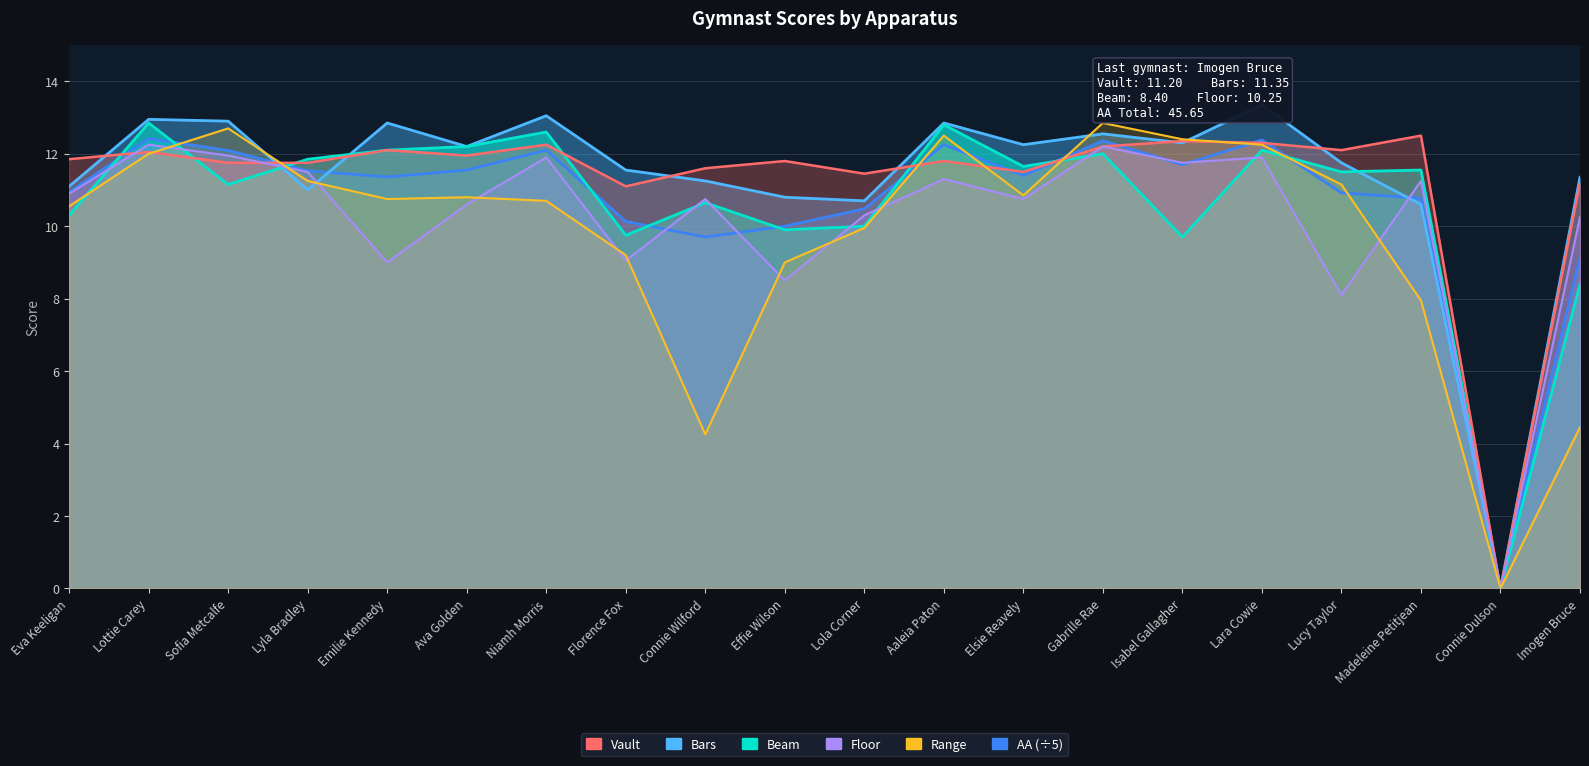

Is the value of Beam at Lara Cowie greater than the value of Vault at Lara Cowie?

No